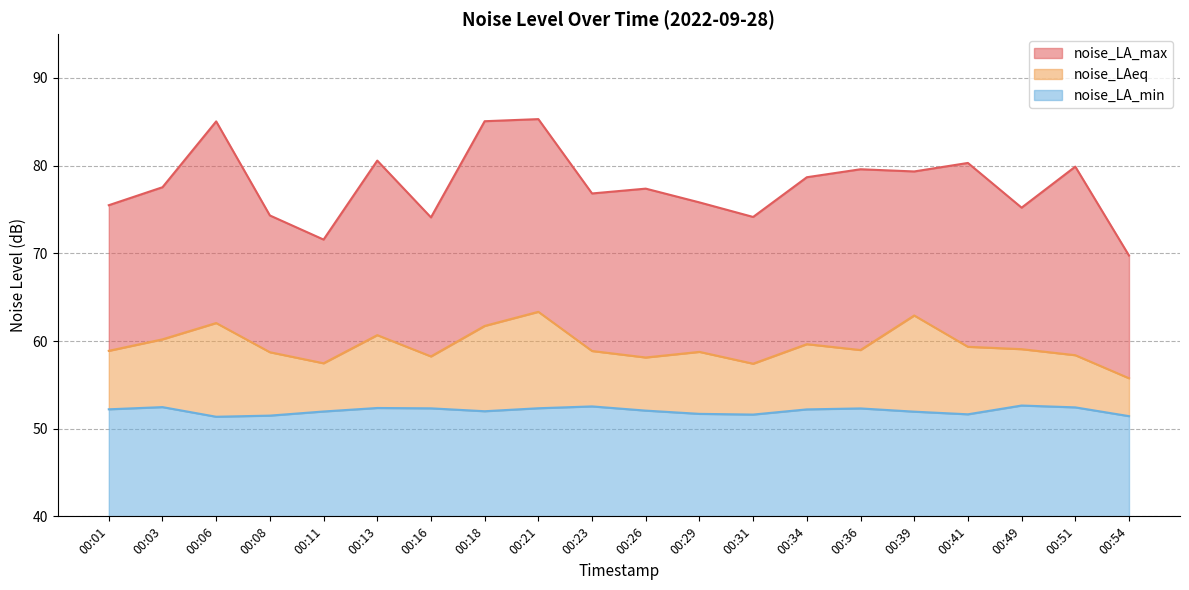

True or false: noise_LA_max and noise_LA_min intersect in this chart.

False